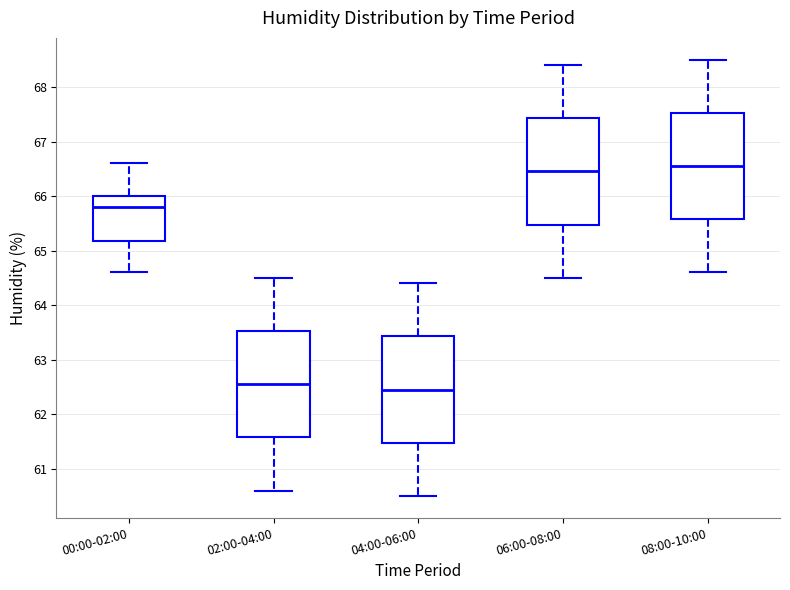

Reading left to right, read every box against the y-axis: the position of its median line, the range the box covers, and the ends of its whiskers. The values are not printed on the chart, so give them approximately, as read against the axis.

00:00-02:00: median 65.8, box 65.2 to 66.0, whiskers 64.6 to 66.6
02:00-04:00: median 62.6, box 61.6 to 63.5, whiskers 60.6 to 64.5
04:00-06:00: median 62.5, box 61.5 to 63.4, whiskers 60.5 to 64.4
06:00-08:00: median 66.5, box 65.5 to 67.4, whiskers 64.5 to 68.4
08:00-10:00: median 66.6, box 65.6 to 67.5, whiskers 64.6 to 68.5